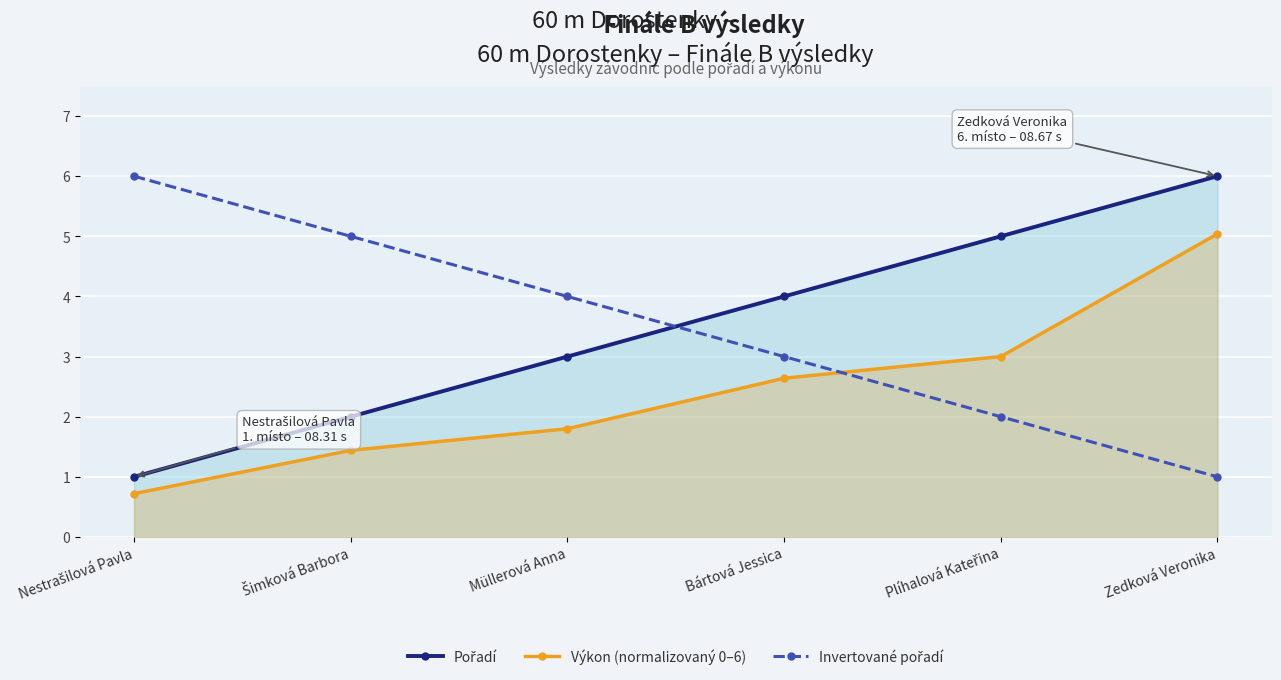

List the series in order of their peak value, highest first.

Pořadí, Invertované pořadí, Výkon (normalizovaný 0–6)